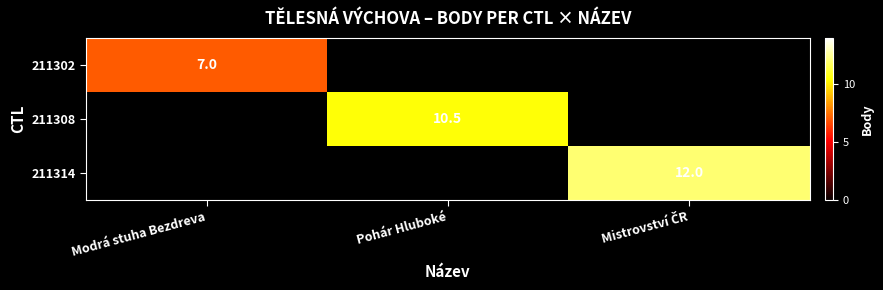

True or false: 211302 has a value of 9.2 at Modrá stuha Bezdreva.

False